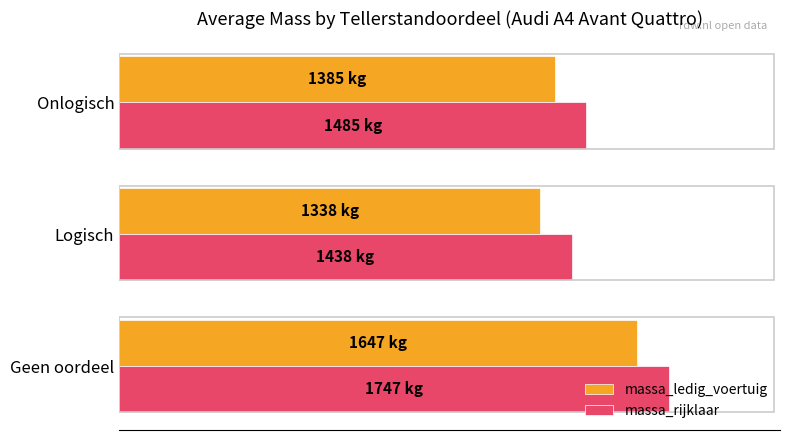

Which series has the widest spread of values?

massa_ledig_voertuig